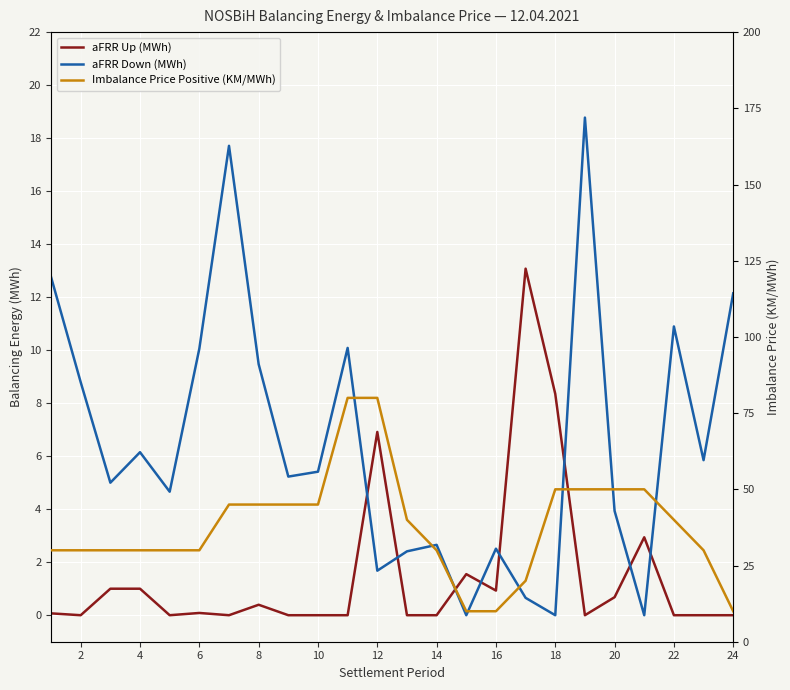

What is the value of the aFRR Down (MWh) point at the 16th from the left?

2.5